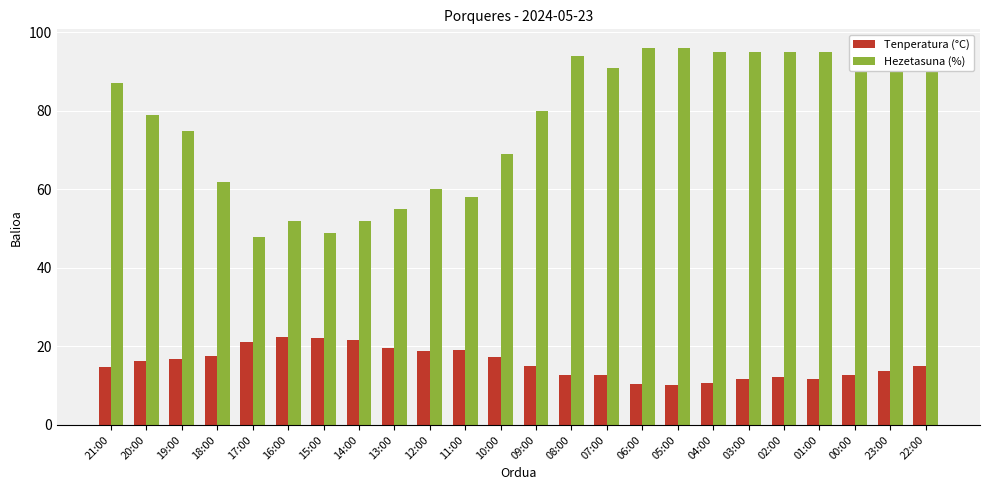

What are all the series names shown in the legend?

Tenperatura (°C), Hezetasuna (%)